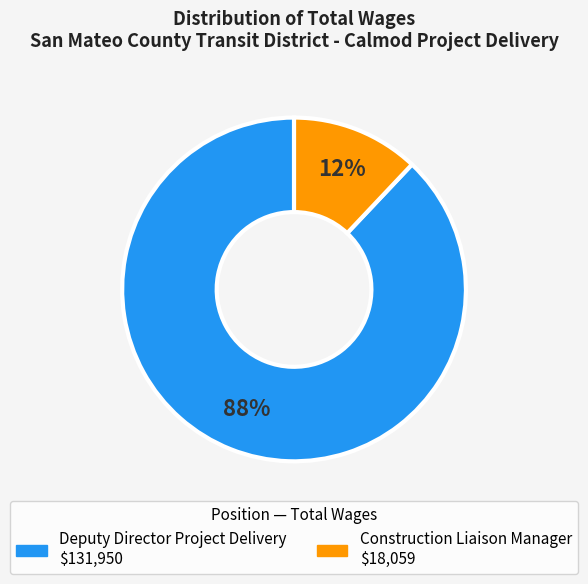

How many segments does this pie chart have?

2